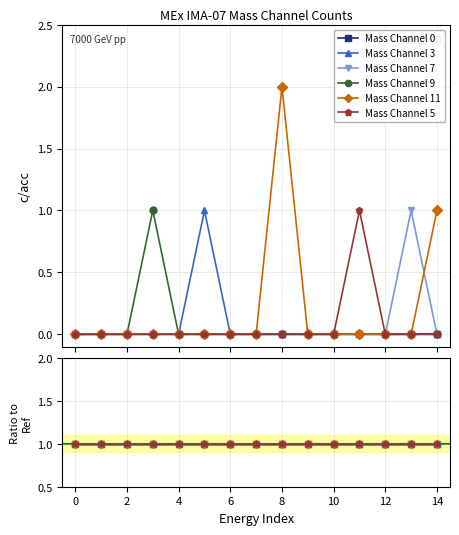

What is the highest value of the Mass Channel 5 series?

1